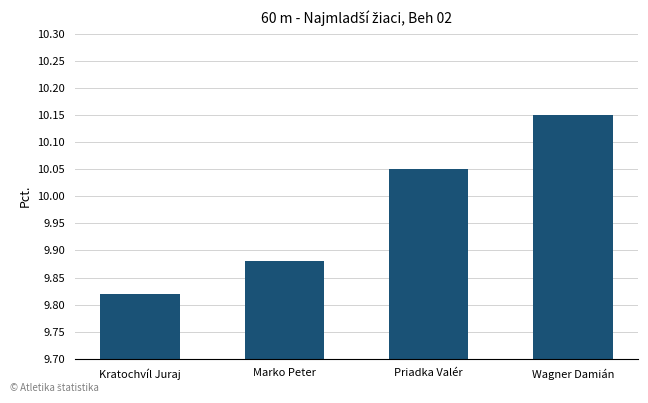

The value at Priadka Valér is 13.8. True or false?

False